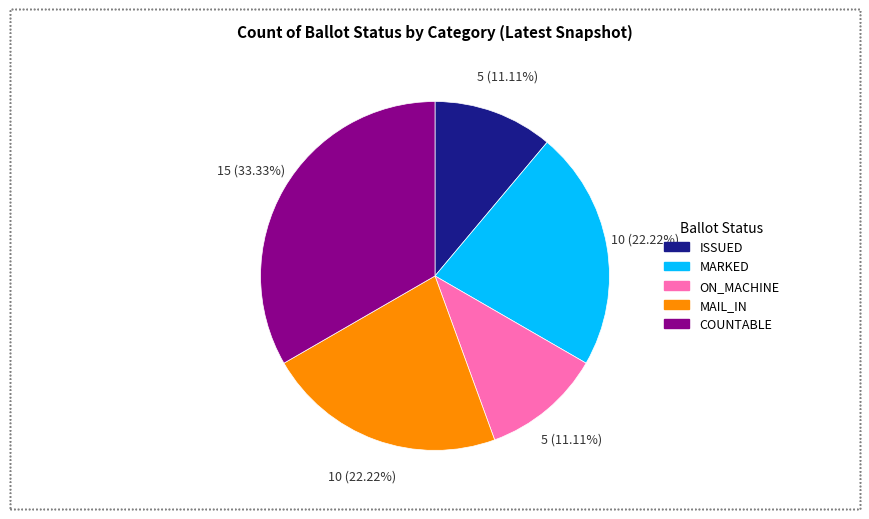

How many slices are in this pie chart?

5